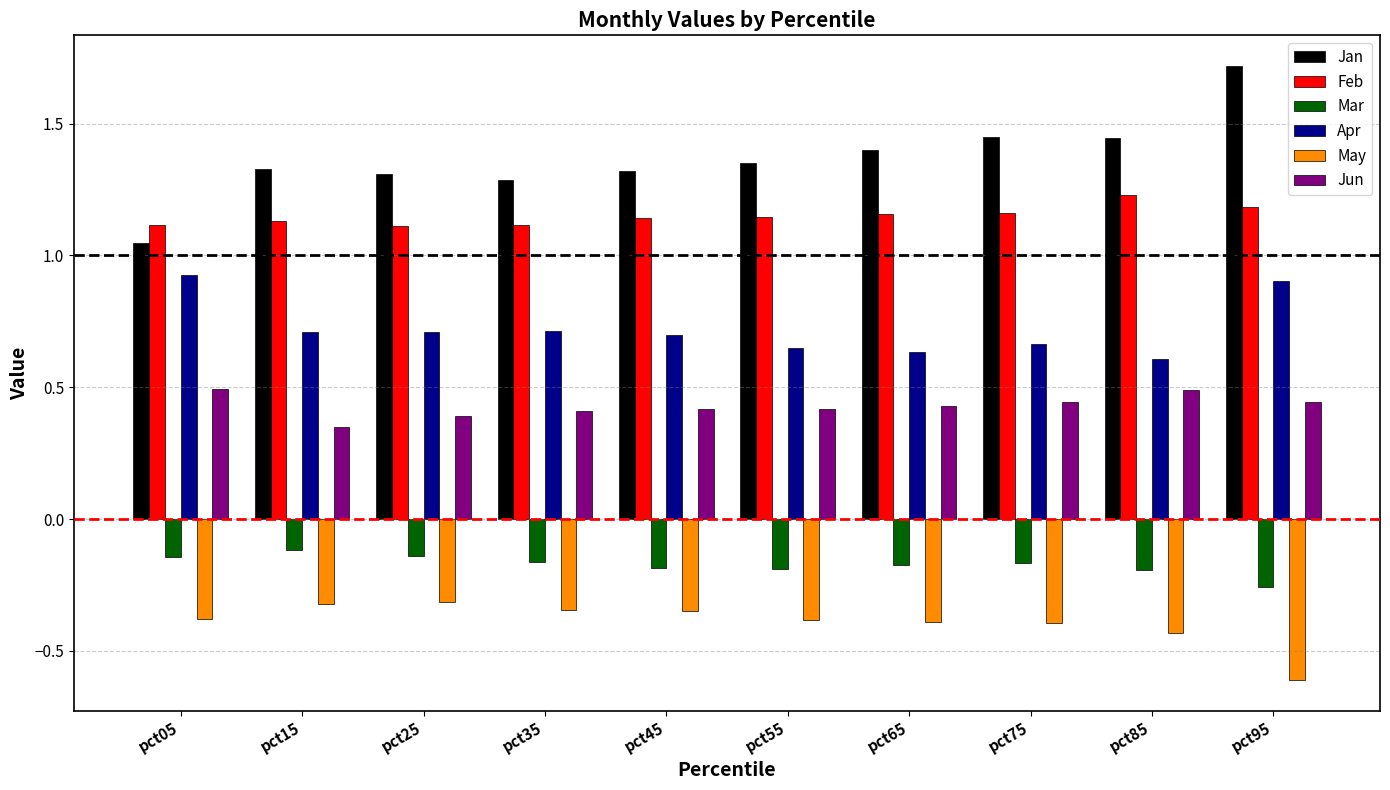

Which label corresponds to the largest value in the chart?

pct95